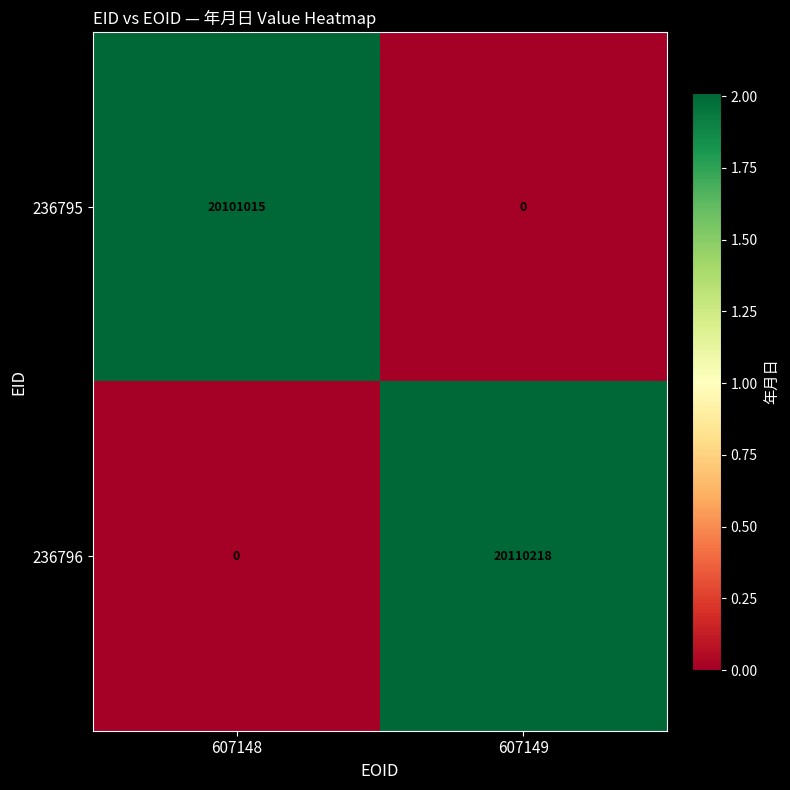

What is the sum of the 236796 values at 607149 and 607148?

20110218